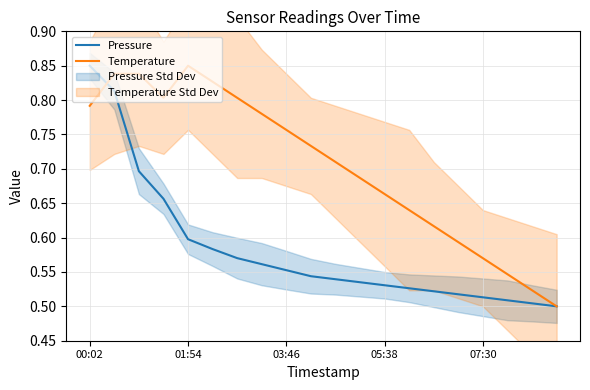

What is the average value of the Pressure series?

0.6